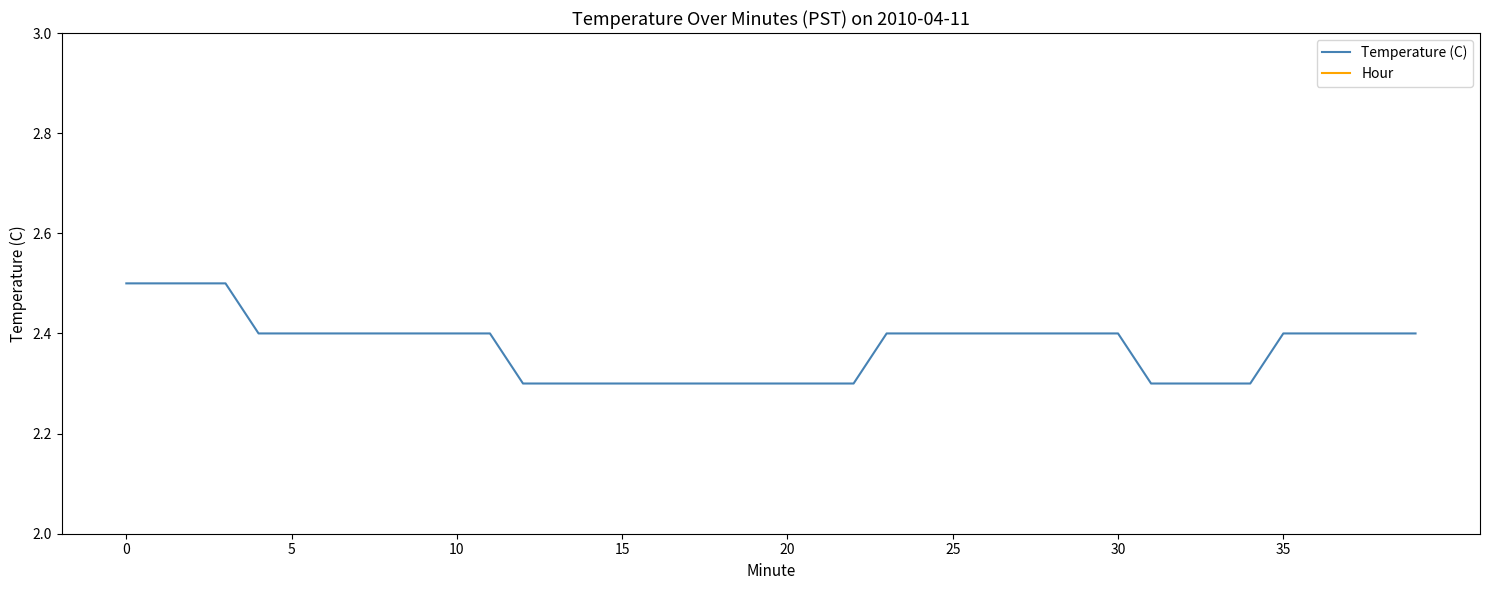

True or false: Hour has more than 1 points higher than both neighbors.

False